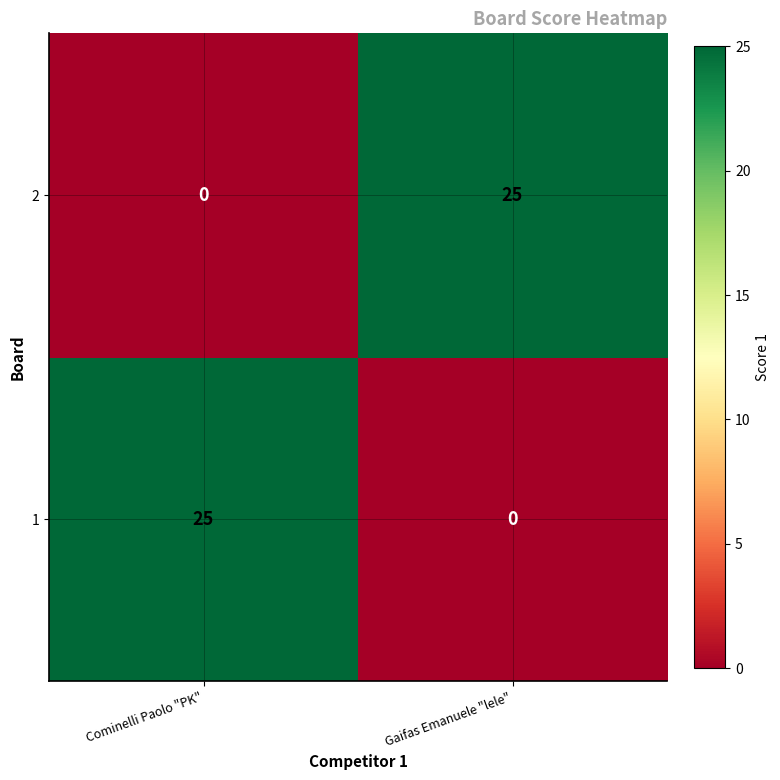

What is the greatest value displayed?

25